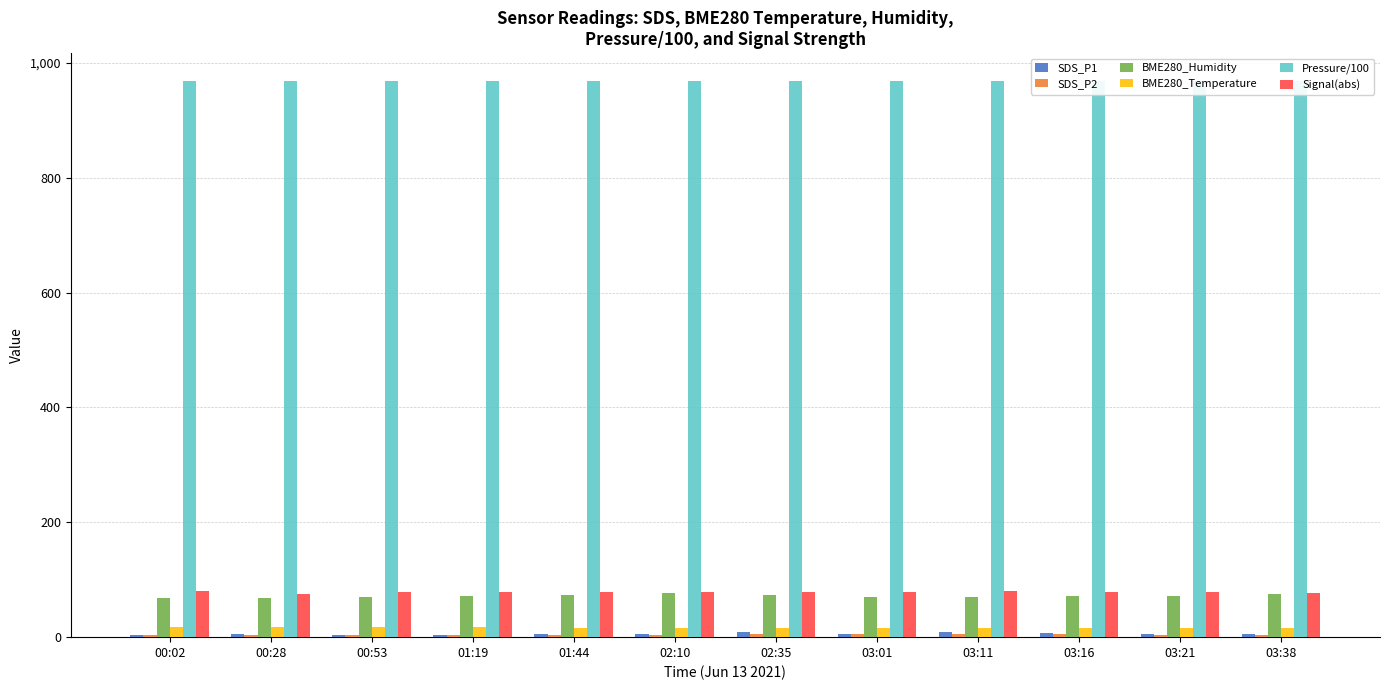

The value of Pressure/100 at 03:11 is 1528.9. True or false?

False